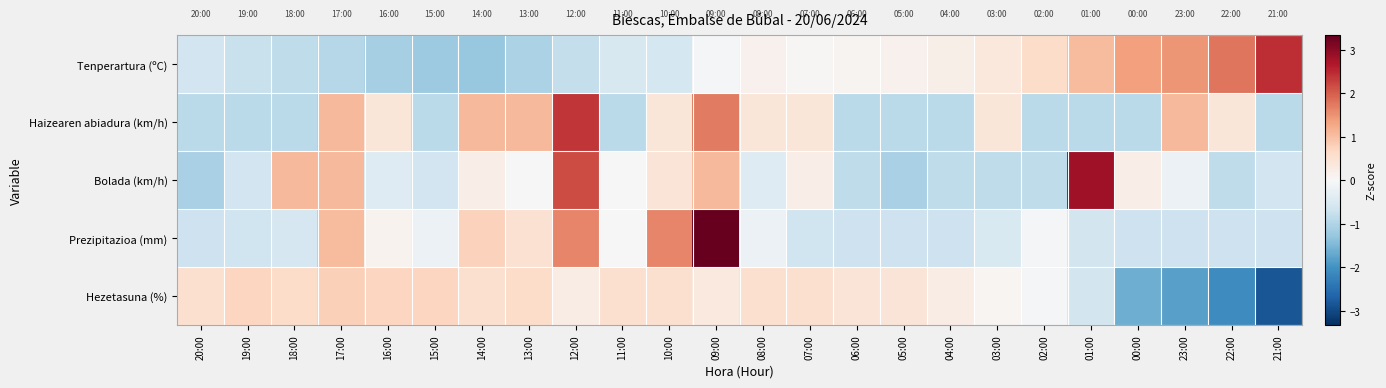

Reading left to right, list all the values displayed in this chart.

Tenperartura (ºC): 20:00=-0.6	19:00=-0.7	18:00=-0.8	17:00=-0.9	16:00=-1.1	15:00=-1.2	14:00=-1.3	13:00=-1.1	12:00=-0.8	11:00=-0.5	10:00=-0.6	09:00=-0.1	08:00=0.2	07:00=0.0	06:00=0.1	05:00=0.2	04:00=0.2	03:00=0.4	02:00=0.6	01:00=1.0	00:00=1.4	23:00=1.5	22:00=1.8	21:00=2.5
Haizearen abiadura (km/h): 20:00=-0.9	19:00=-0.9	18:00=-0.9	17:00=1.1	16:00=0.4	15:00=-0.9	14:00=1.1	13:00=1.1	12:00=2.4	11:00=-0.9	10:00=0.4	09:00=1.7	08:00=0.4	07:00=0.4	06:00=-0.9	05:00=-0.9	04:00=-0.9	03:00=0.4	02:00=-0.9	01:00=-0.9	00:00=-0.9	23:00=1.1	22:00=0.4	21:00=-0.9
Bolada (km/h): 20:00=-1.1	19:00=-0.6	18:00=1.1	17:00=1.1	16:00=-0.4	15:00=-0.6	14:00=0.2	13:00=0.0	12:00=2.2	11:00=0.0	10:00=0.4	09:00=1.1	08:00=-0.4	07:00=0.2	06:00=-0.9	05:00=-1.1	04:00=-0.9	03:00=-0.9	02:00=-0.9	01:00=2.8	00:00=0.2	23:00=-0.2	22:00=-0.9	21:00=-0.6
Prezipitazioa (mm): 20:00=-0.7	19:00=-0.6	18:00=-0.5	17:00=1.1	16:00=0.1	15:00=-0.2	14:00=0.8	13:00=0.5	12:00=1.6	11:00=0.0	10:00=1.6	09:00=3.3	08:00=-0.2	07:00=-0.6	06:00=-0.7	05:00=-0.7	04:00=-0.7	03:00=-0.5	02:00=-0.0	01:00=-0.6	00:00=-0.7	23:00=-0.7	22:00=-0.7	21:00=-0.7
Hezetasuna (%): 20:00=0.5	19:00=0.7	18:00=0.6	17:00=0.8	16:00=0.7	15:00=0.7	14:00=0.5	13:00=0.6	12:00=0.2	11:00=0.5	10:00=0.5	09:00=0.3	08:00=0.5	07:00=0.5	06:00=0.4	05:00=0.4	04:00=0.2	03:00=0.1	02:00=-0.0	01:00=-0.6	00:00=-1.6	23:00=-1.8	22:00=-2.1	21:00=-2.8